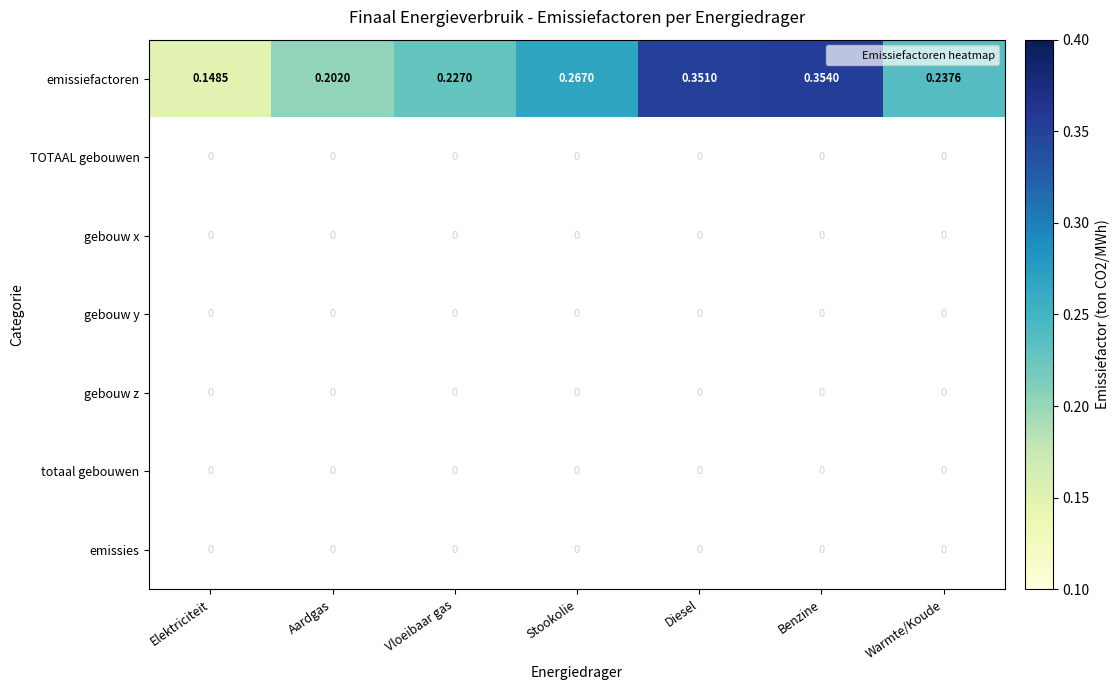

Which series has the largest range (max minus min)?

emissiefactoren